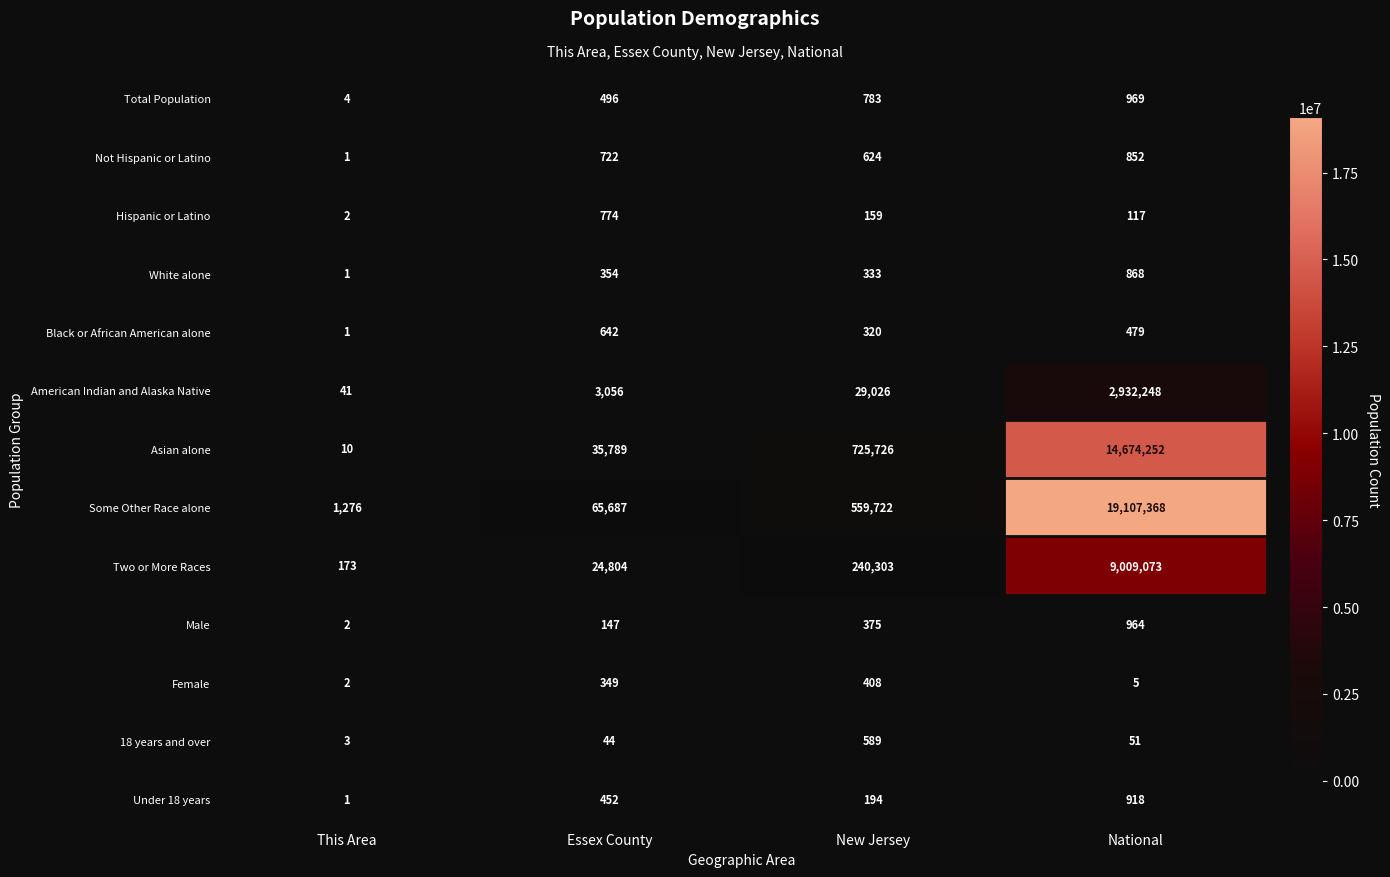

Rank the series at New Jersey from lowest to highest value.

Hispanic or Latino, Under 18 years, Black or African American alone, White alone, Male, Female, 18 years and over, Not Hispanic or Latino, Total Population, American Indian and Alaska Native, Two or More Races, Some Other Race alone, Asian alone